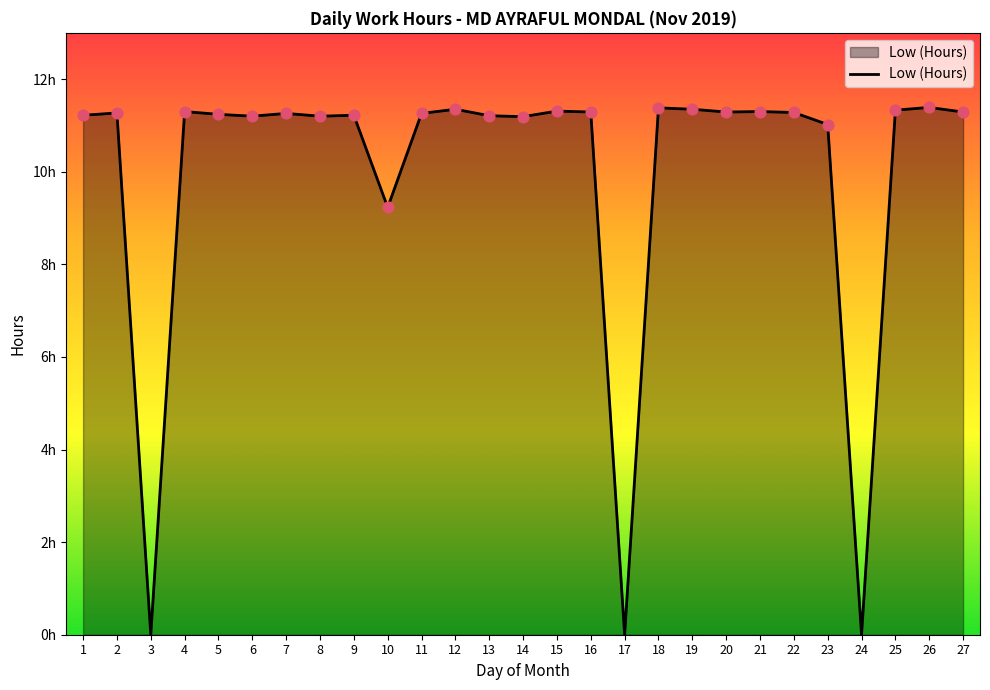

Approximately how many times larger is the value at 18 compared to 27?

1.0